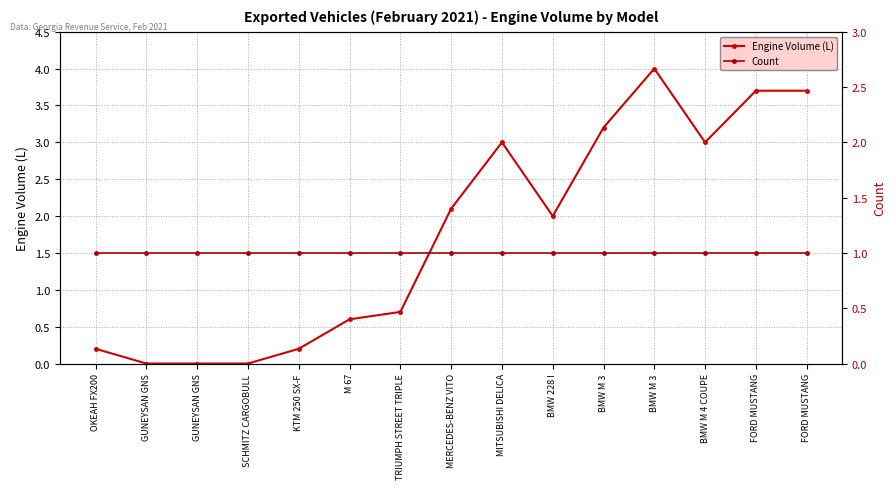

Reading left to right, extract all data points from this chart.

Engine Volume (L): 0.2	0.0	0.0	0.0	0.2	0.6	0.7	2.1	3.0	2.0	3.2	4.0	3.0	3.7	3.7
Count: 1.0	1.0	1.0	1.0	1.0	1.0	1.0	1.0	1.0	1.0	1.0	1.0	1.0	1.0	1.0